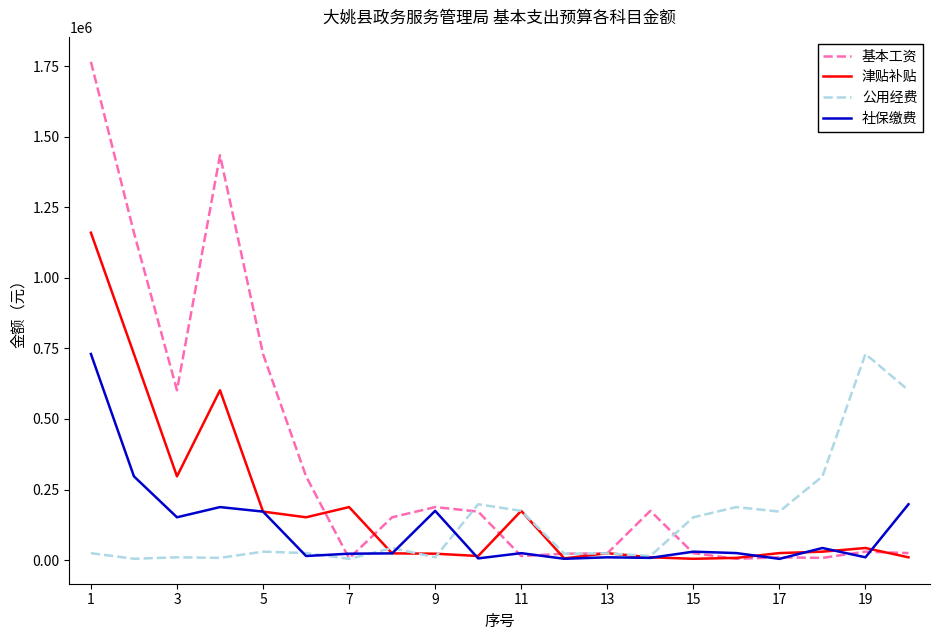

What is the difference between the second highest and minimum values in the 津贴补贴 series?

725451